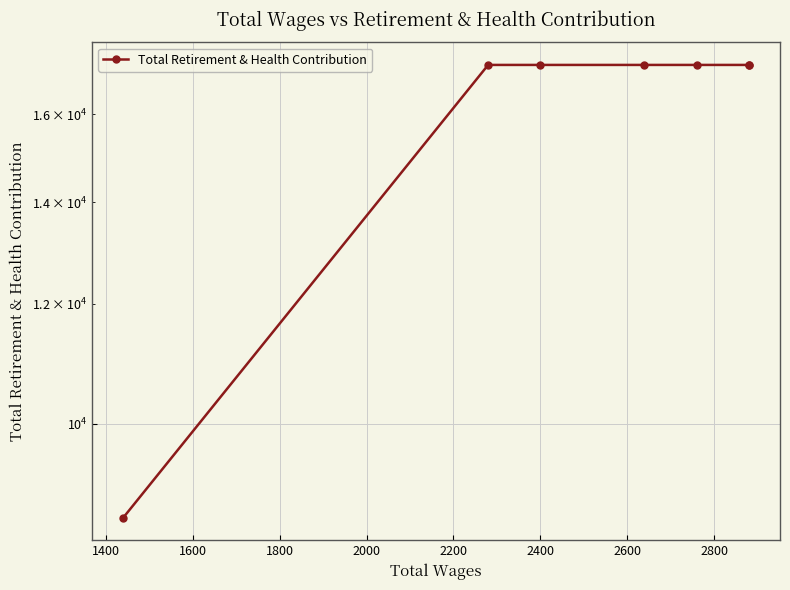

Is this an area chart (filled region under the line)?

No